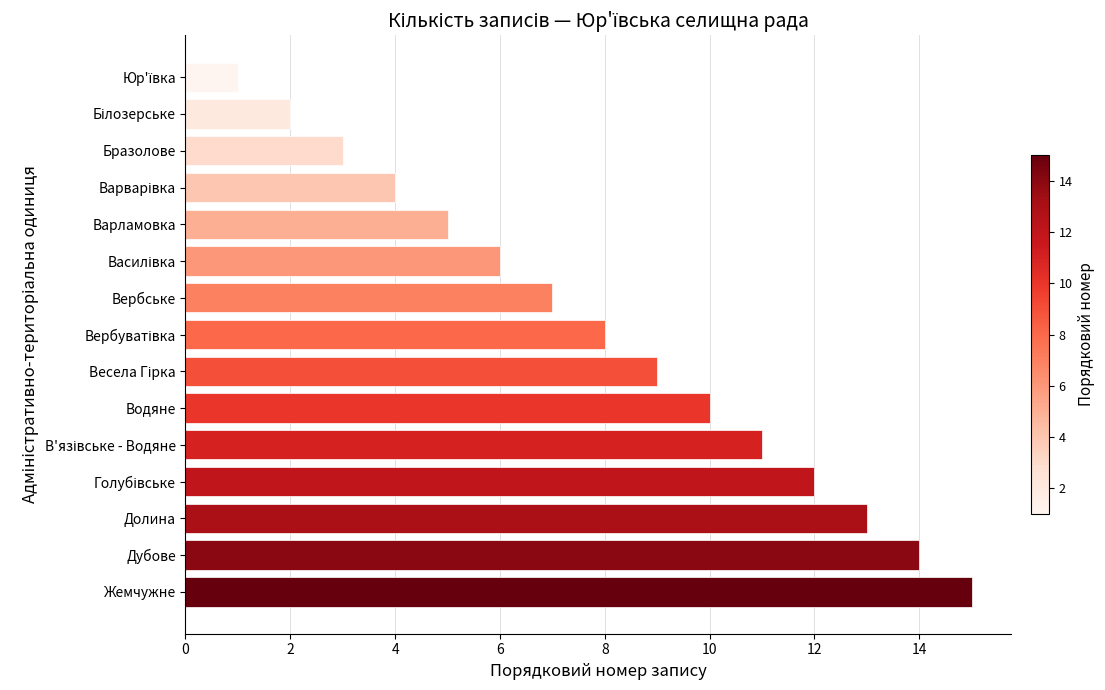

What is the change in value from Водяне to Вербське?

-3